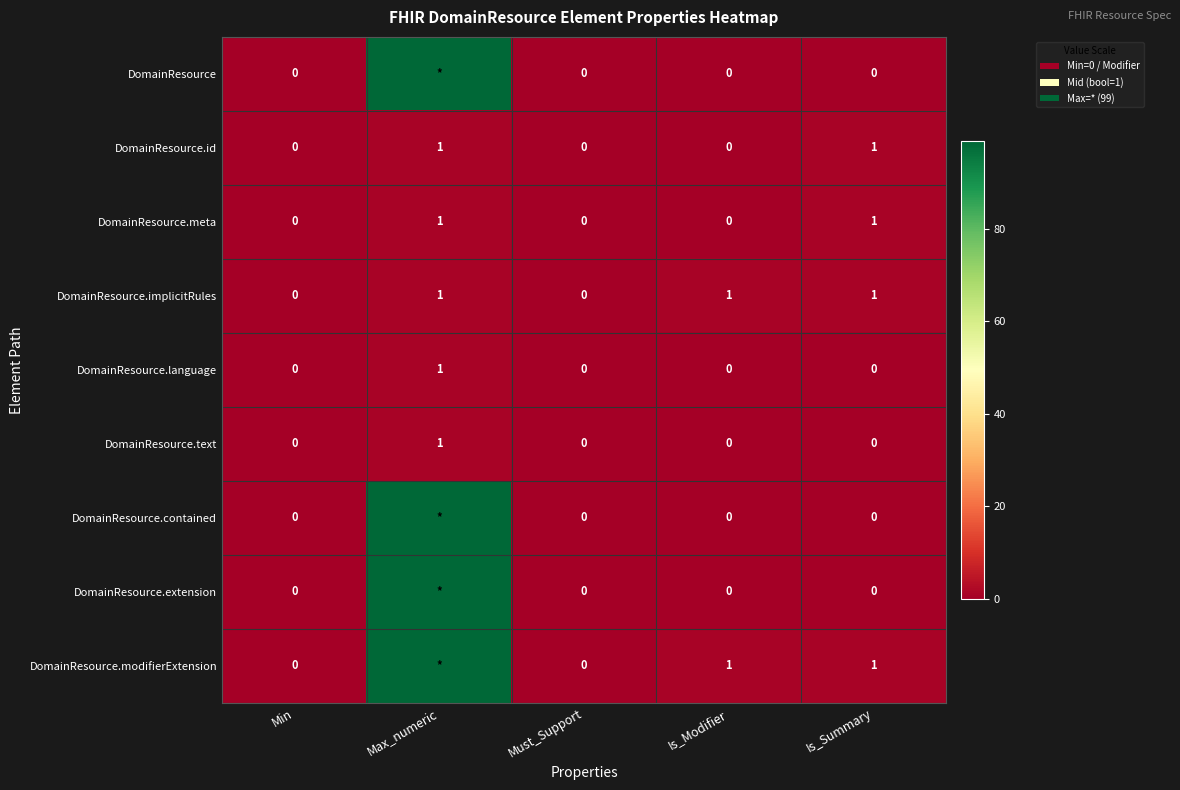

The DomainResource.implicitRules series shows 0 at Min. True or false?

True